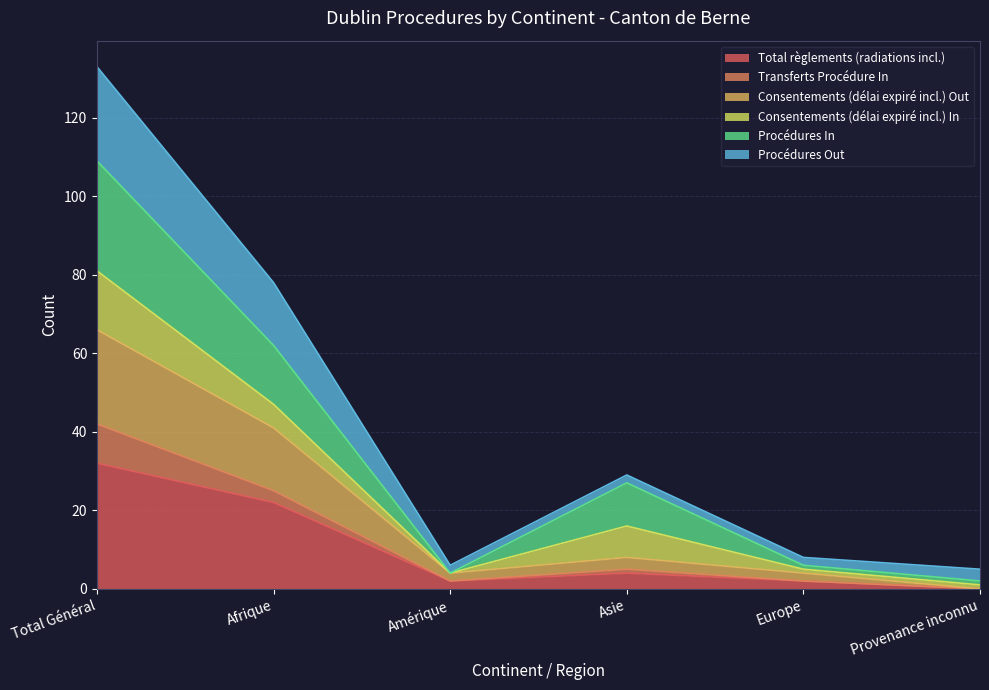

What is the highest value of the Total règlements (radiations incl.) series?

32